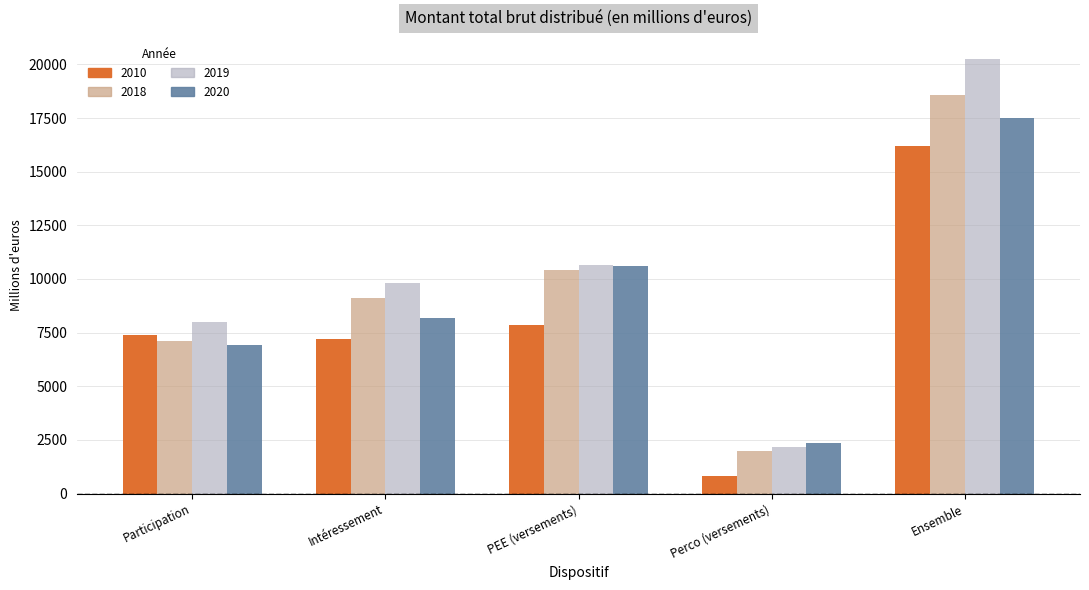

Is it true that 2020 equals 2379.7 at Perco (versements)?

True